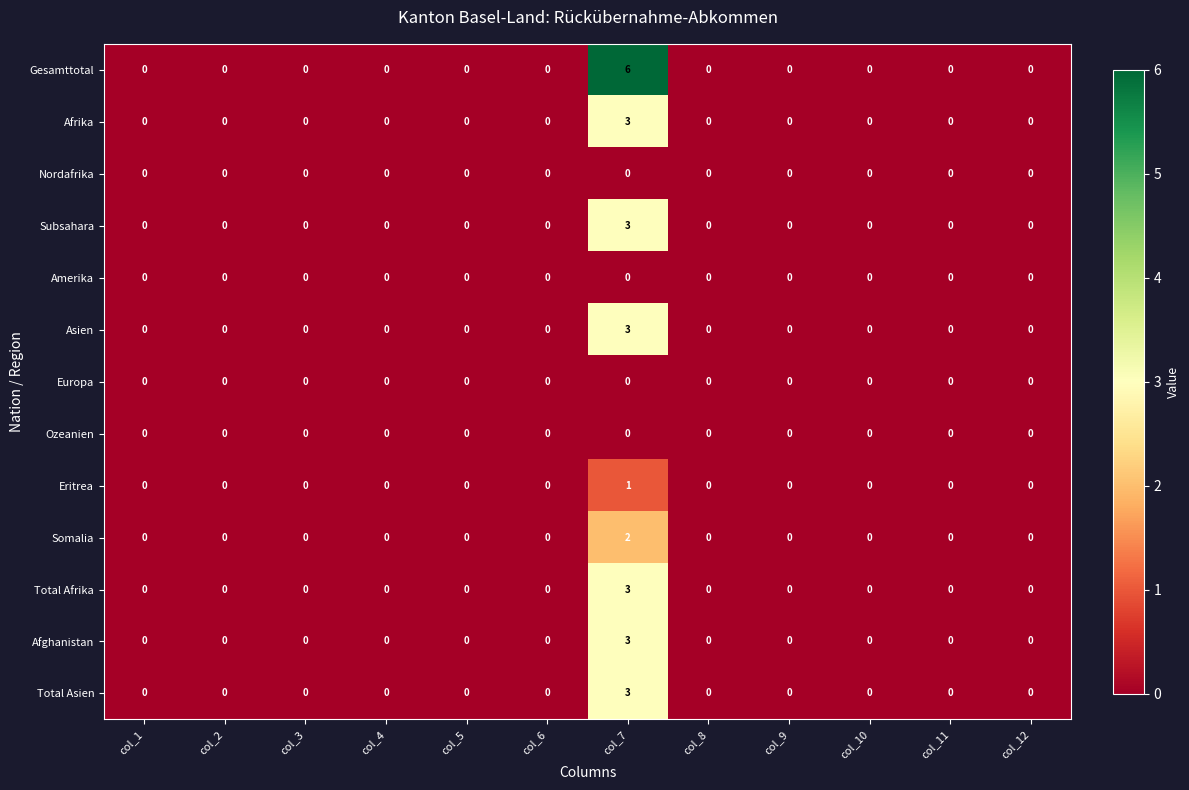

Which series has the largest range (max minus min)?

Gesamttotal